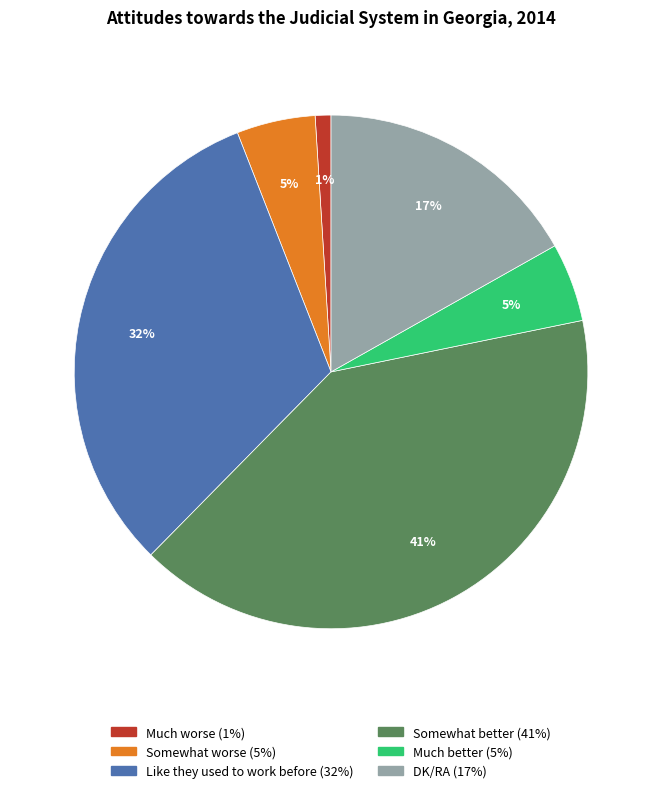

Does Somewhat better account for over 50% of the chart?

No